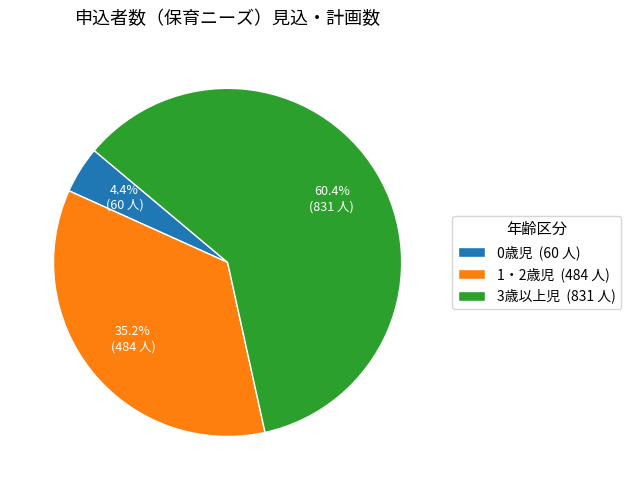

Which slice represents more than half of the pie?

3歳以上児